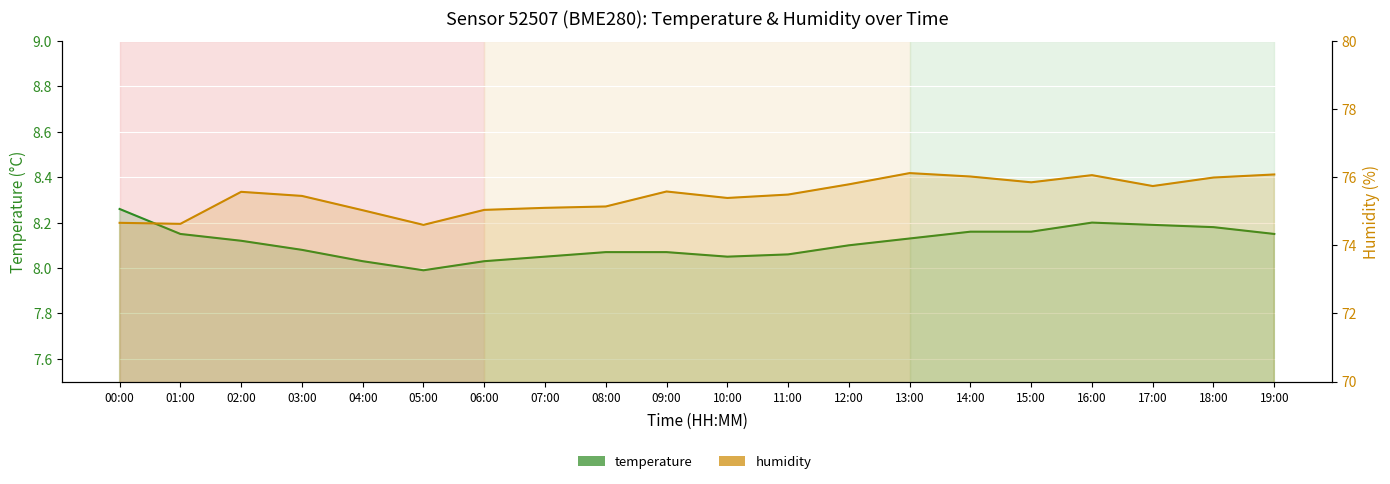

Rank the series by their average value, from lowest to highest.

temperature, humidity